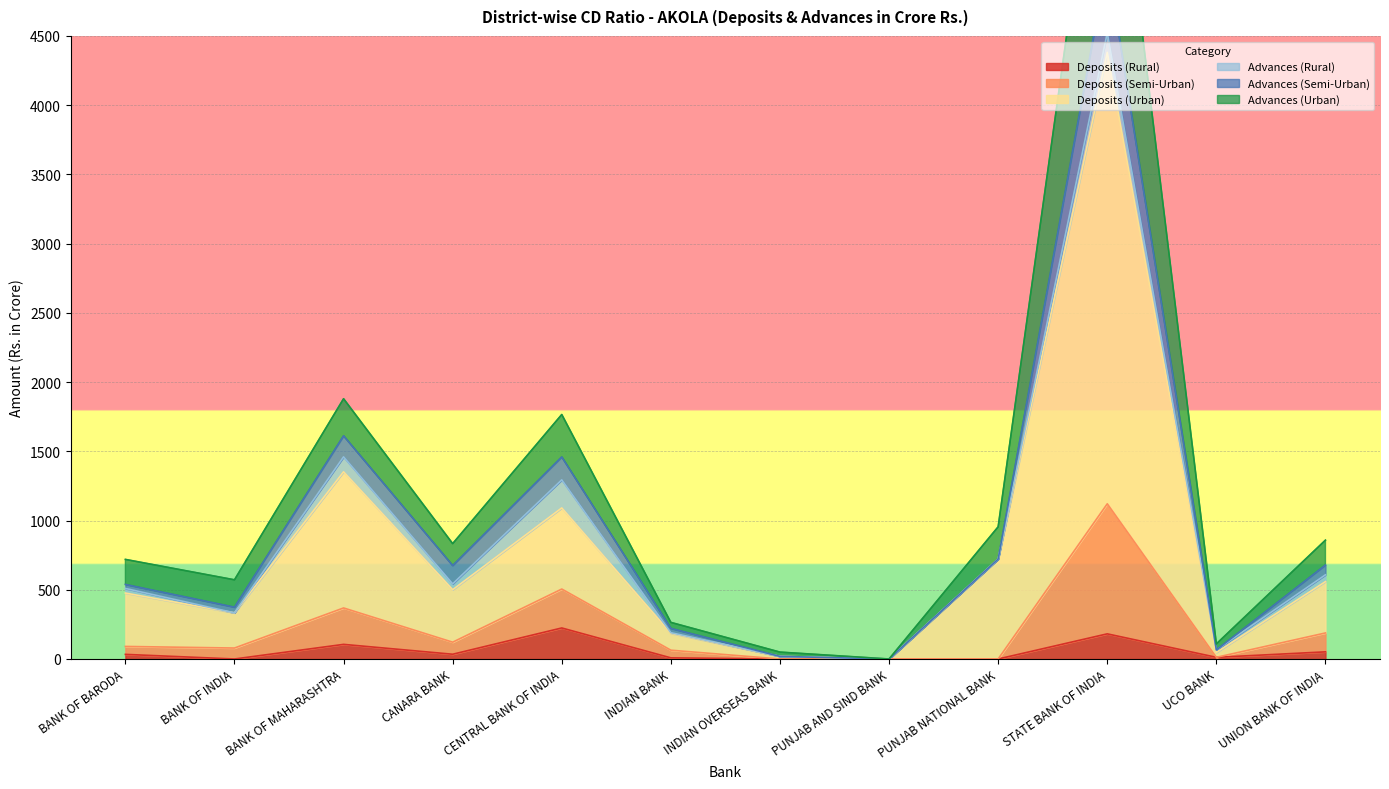

What is the difference between the second highest and minimum values in the Deposits (Semi-Urban) series?

505.2